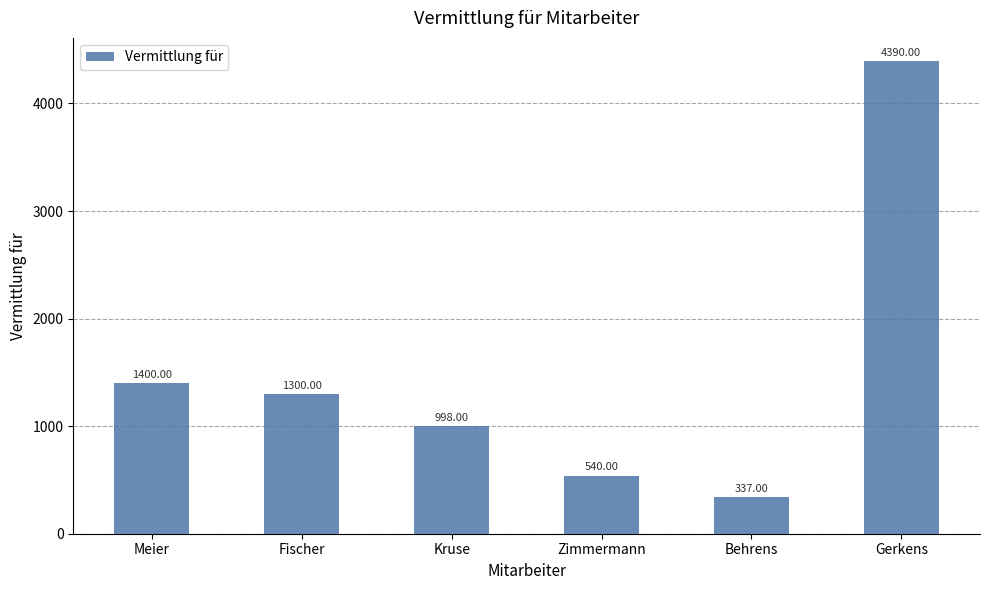

Rank the categories by value from highest to lowest.

Gerkens, Meier, Fischer, Kruse, Zimmermann, Behrens